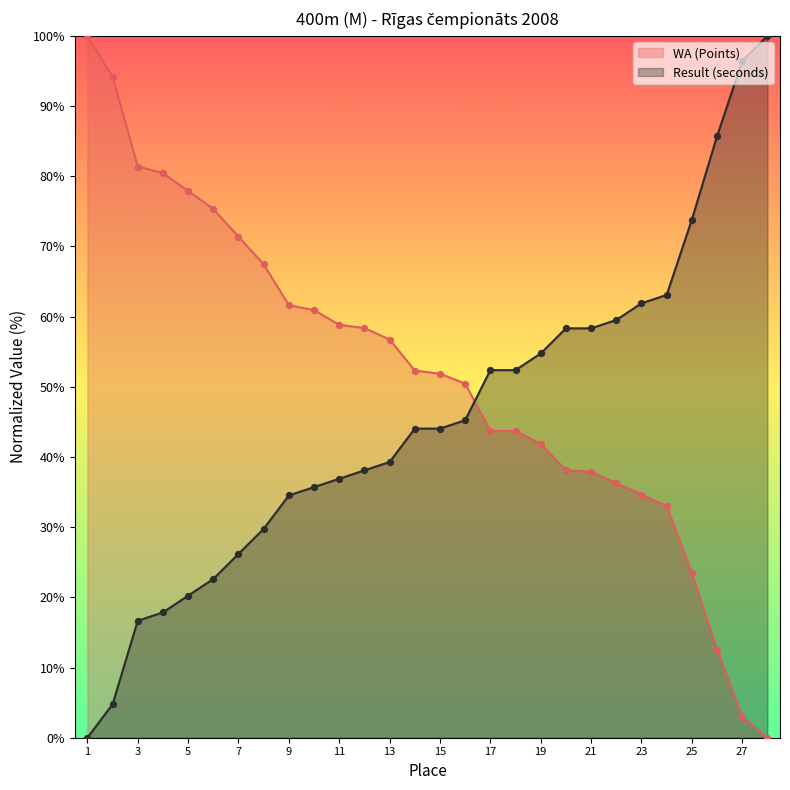

Which series has the widest spread of Y values?

WA (Points)